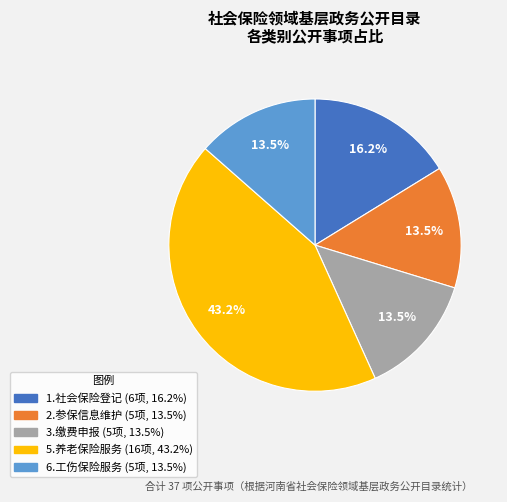

Does any single category account for the majority?

No